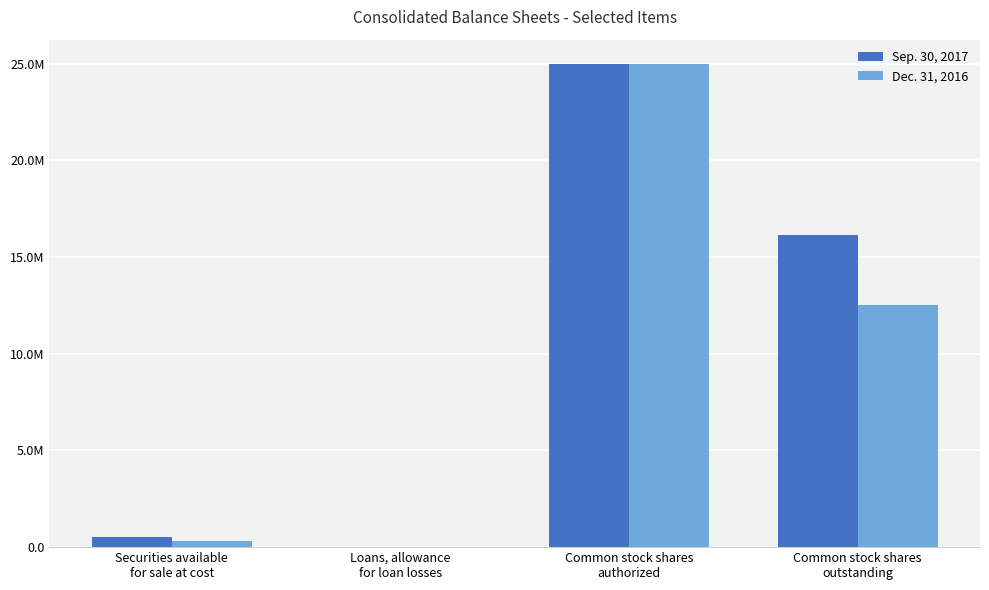

Does the chart contain stacked bars?

No